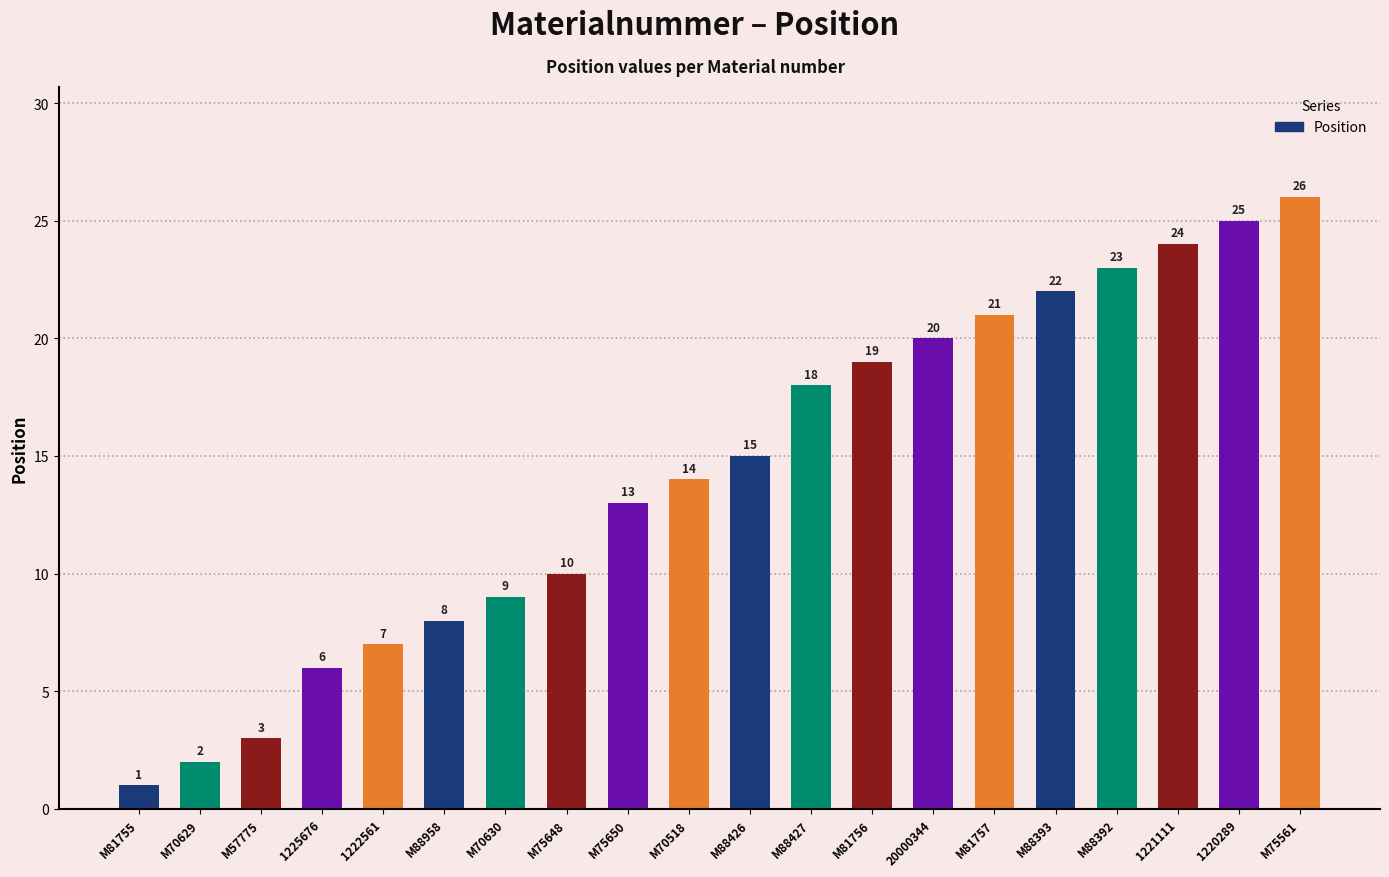

True or false: the data shows 21 at M81757.

True